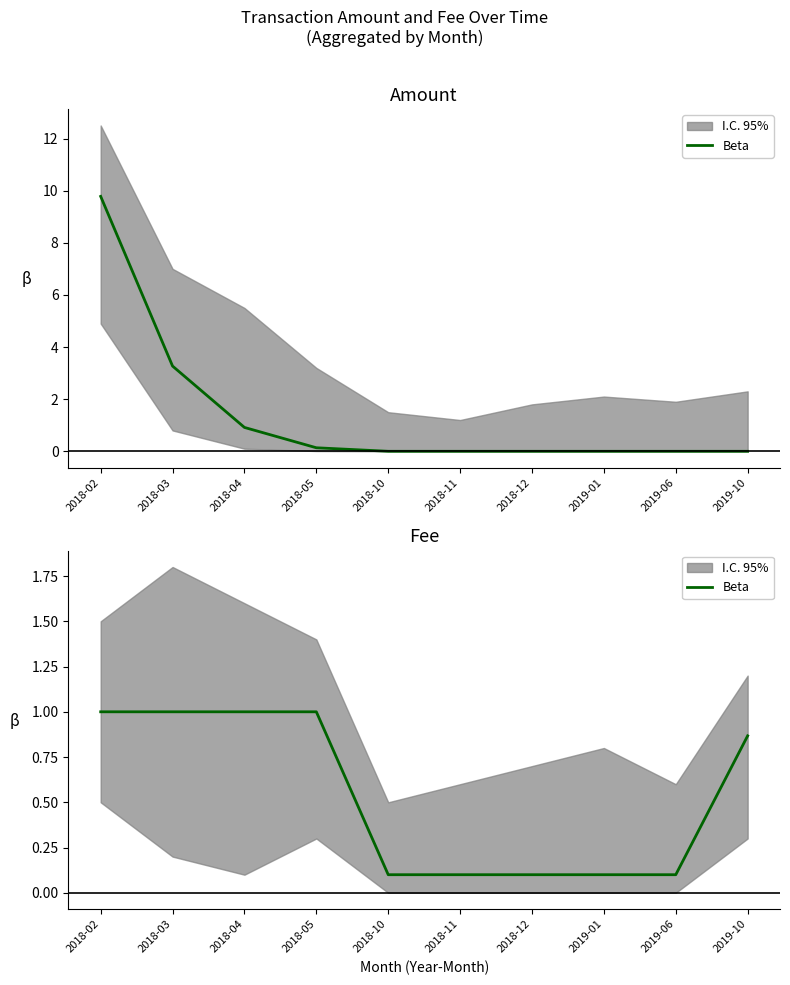

What position from the left is 2018-04?

3